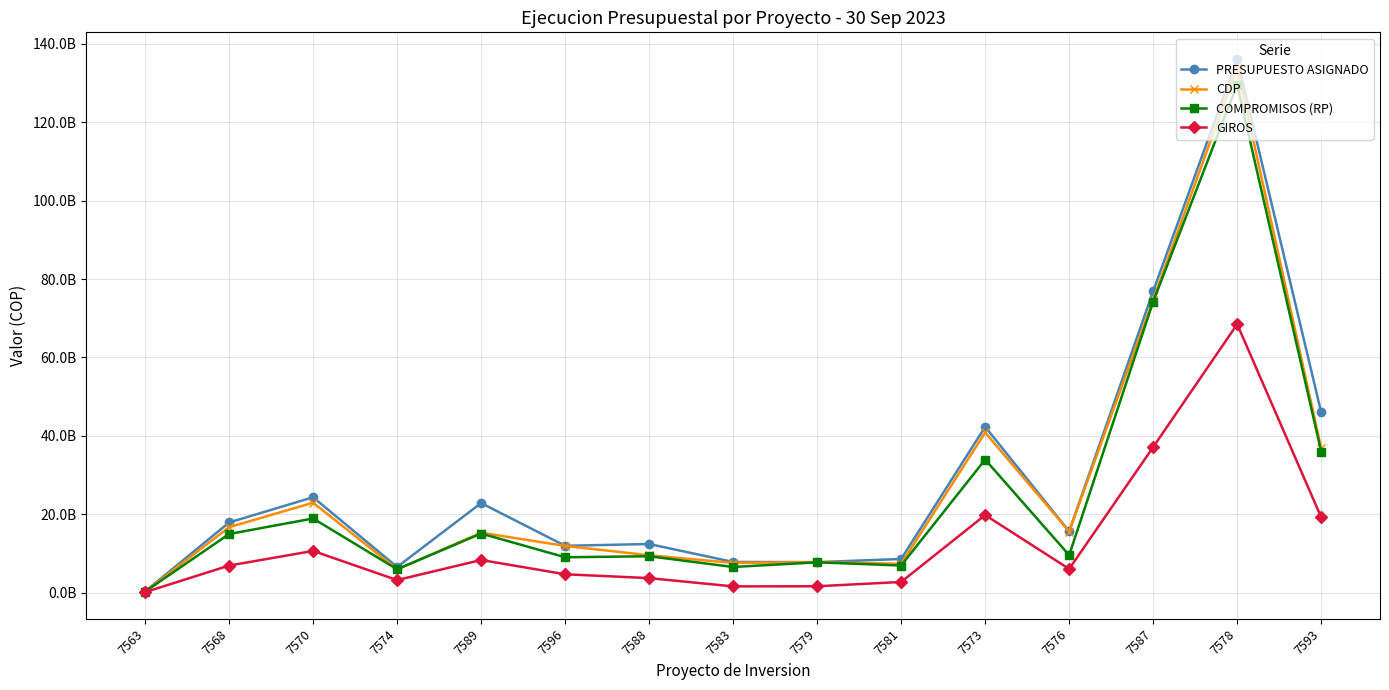

Does the chart have visible grid lines?

Yes